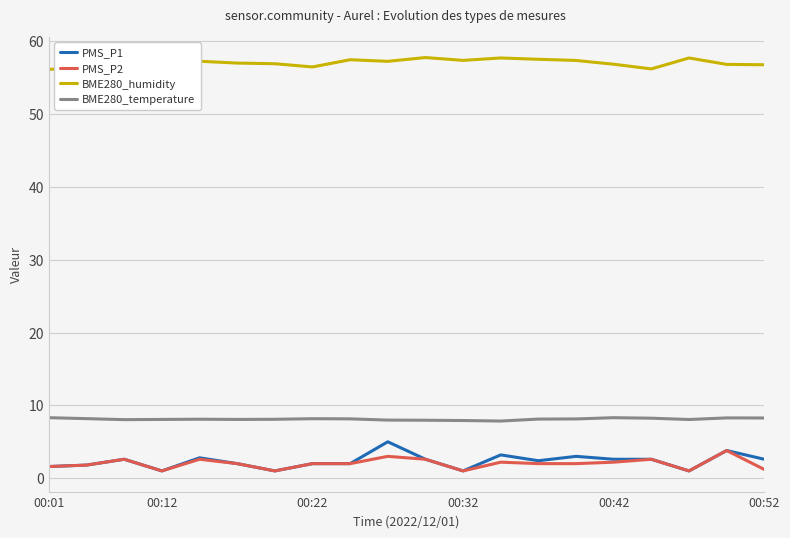

True or false: BME280_humidity and PMS_P1 intersect in this chart.

False